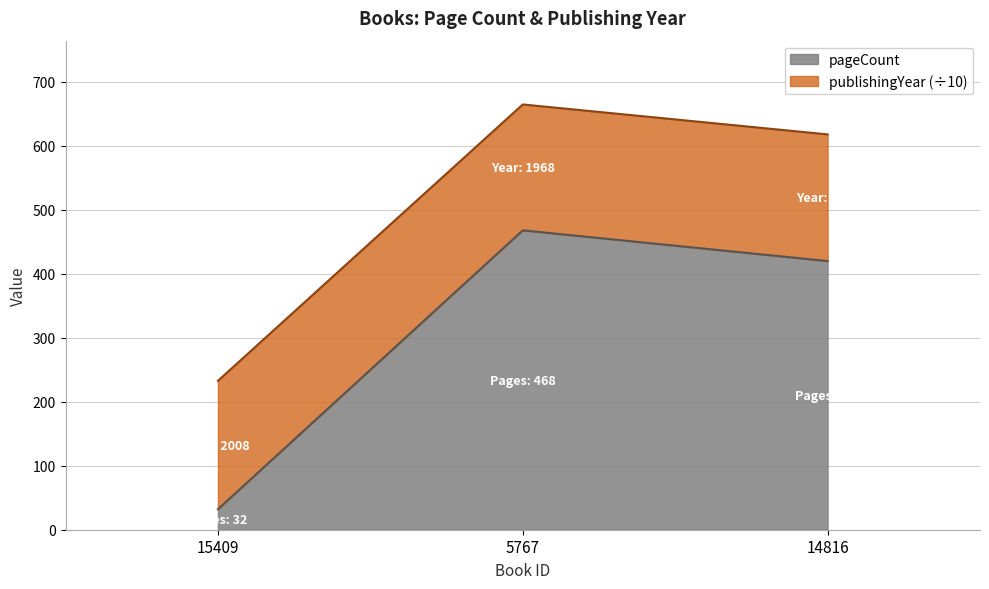

Rank the series by their maximum value, from lowest to highest.

pageCount, publishingYear